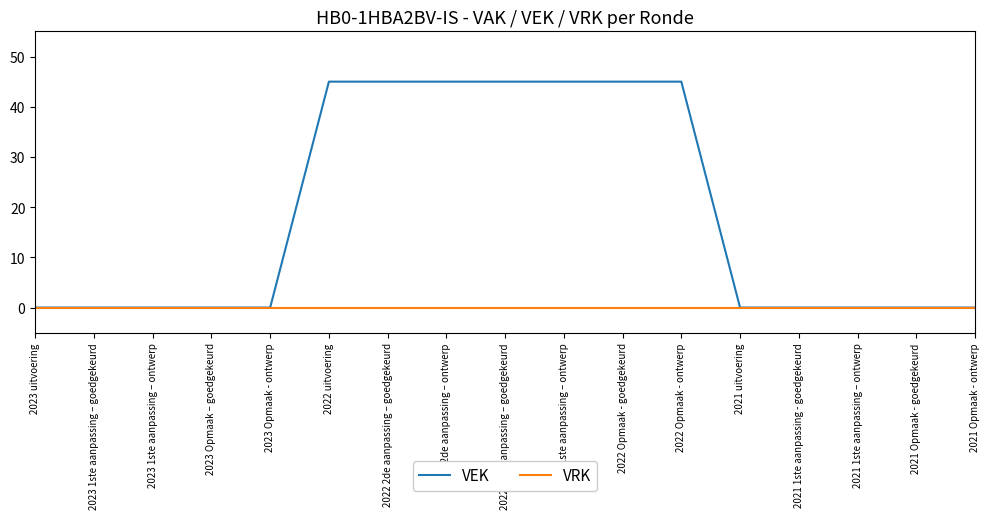

Is it true that VRK equals 0 at 2022 2de aanpassing – goedgekeurd?

True